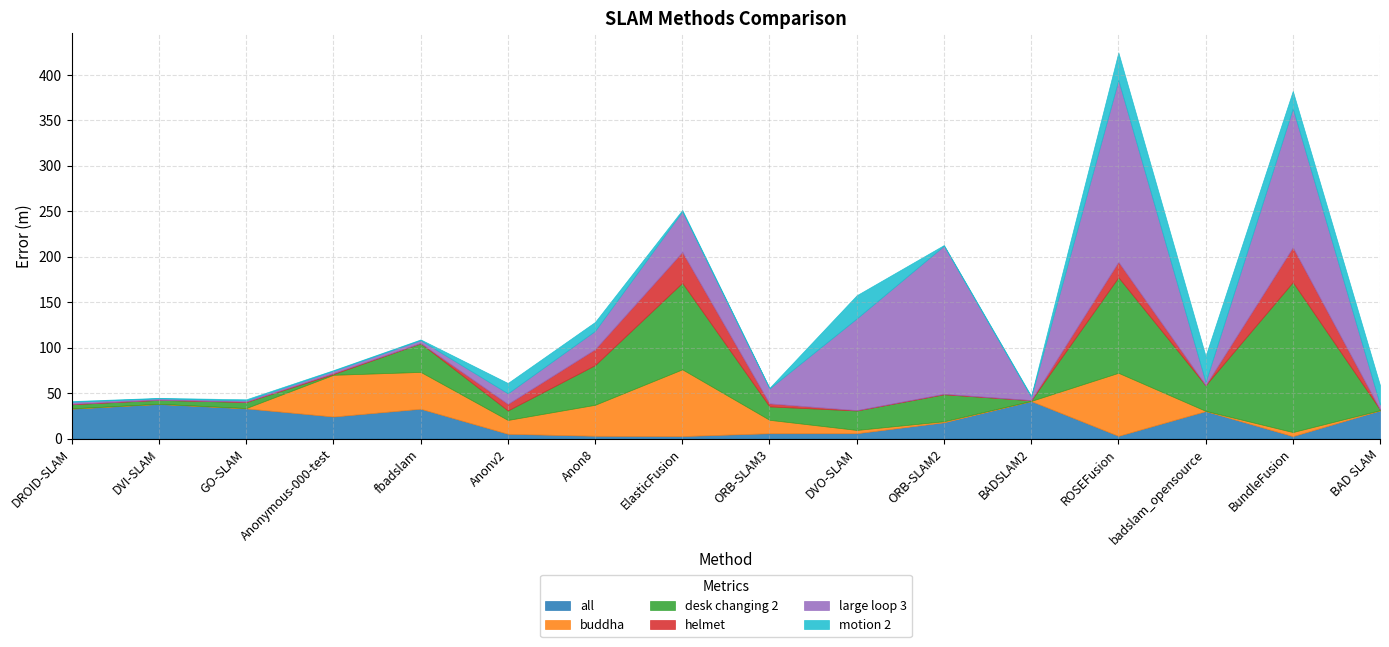

What is the sum of all helmet values?

120.6